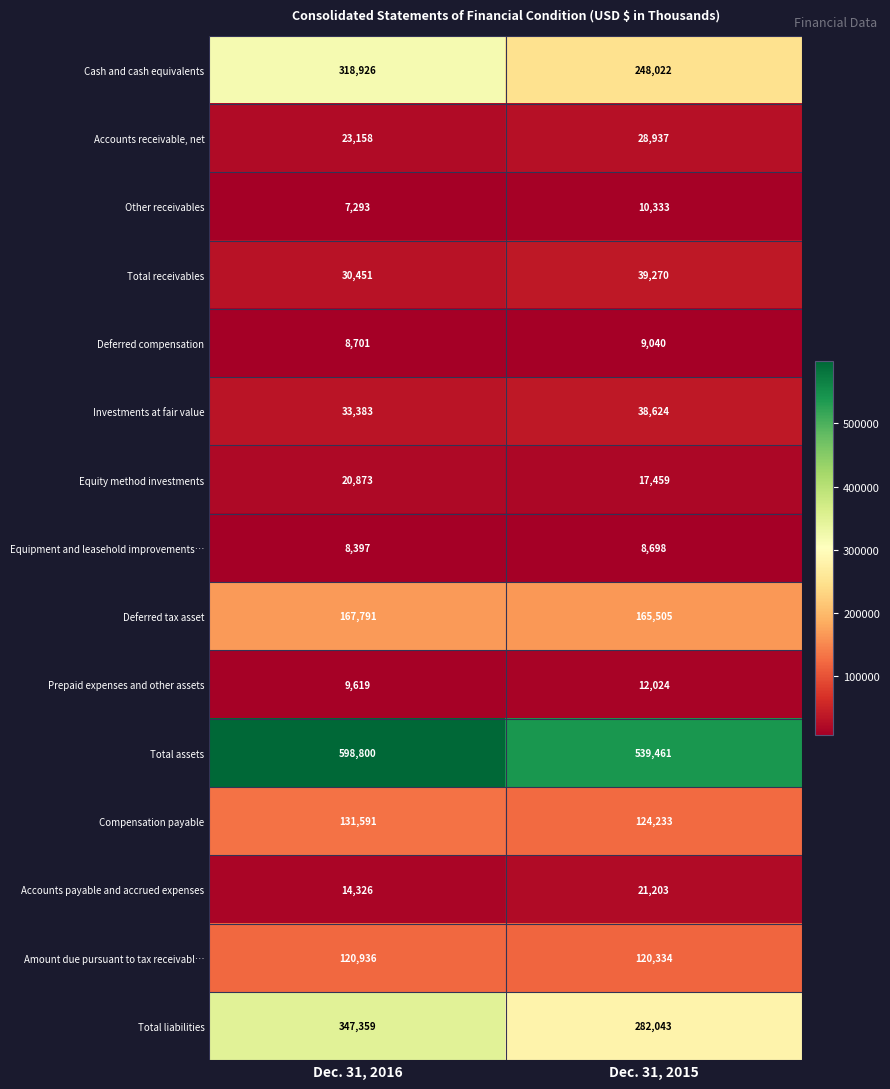

The value of Total liabilities at Dec. 31, 2016 is 222269. True or false?

False